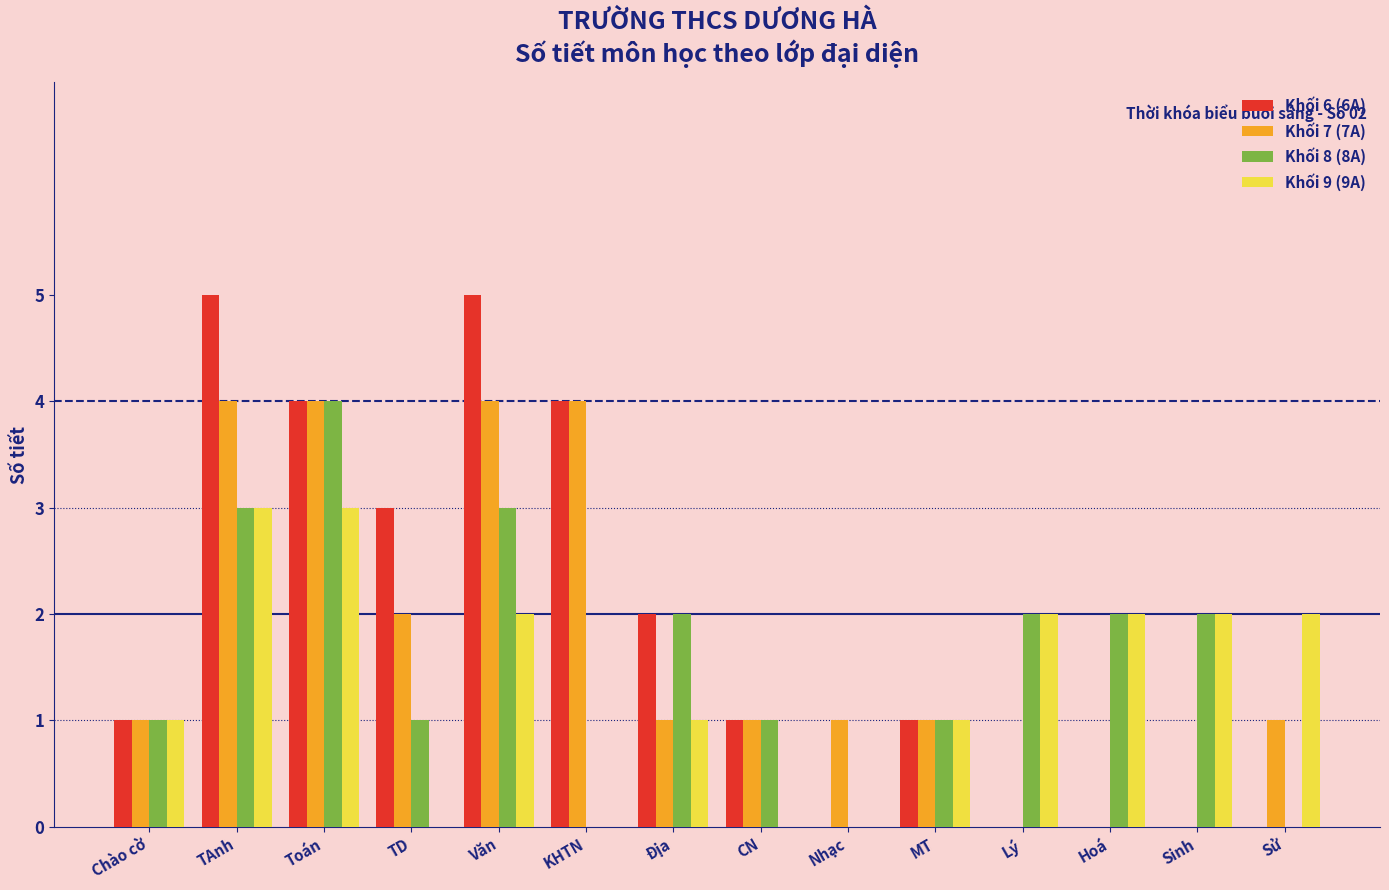

What is the sum of the Khối 9 (9A) values at Sinh and Chào cờ?

3